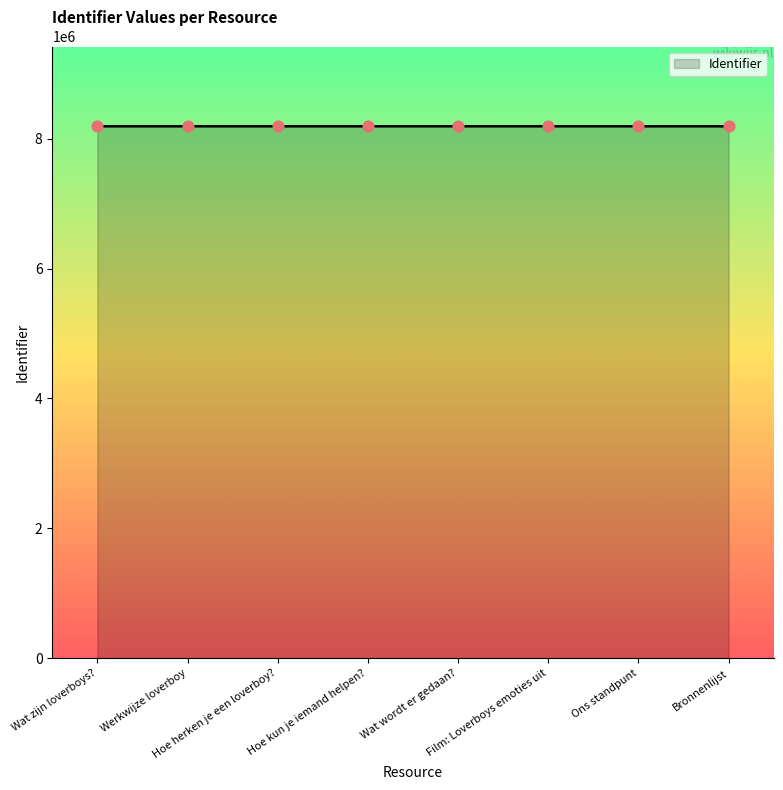

What is the change in value from Werkwijze loverboy to Bronnenlijst?

+67